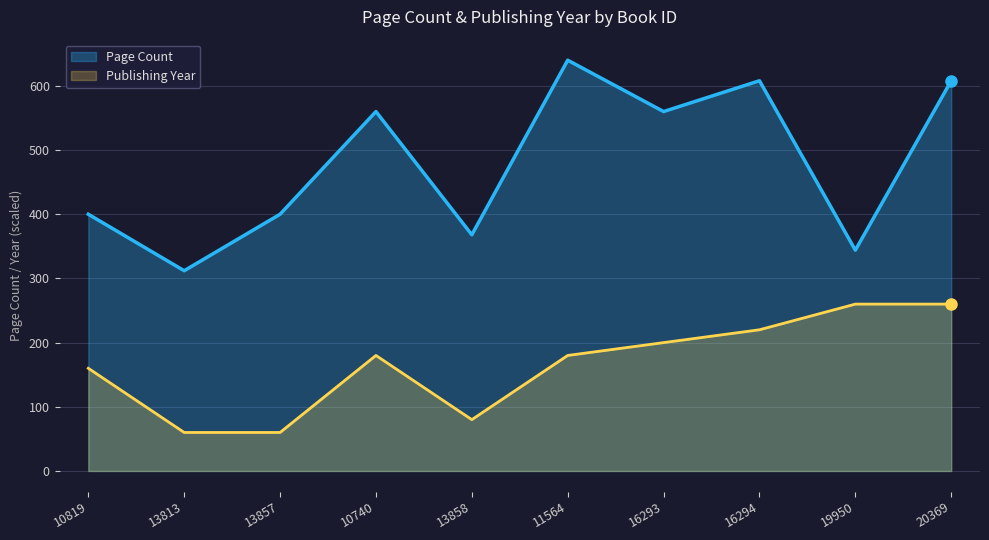

How many interior local peaks does the Publishing Year series have?

1